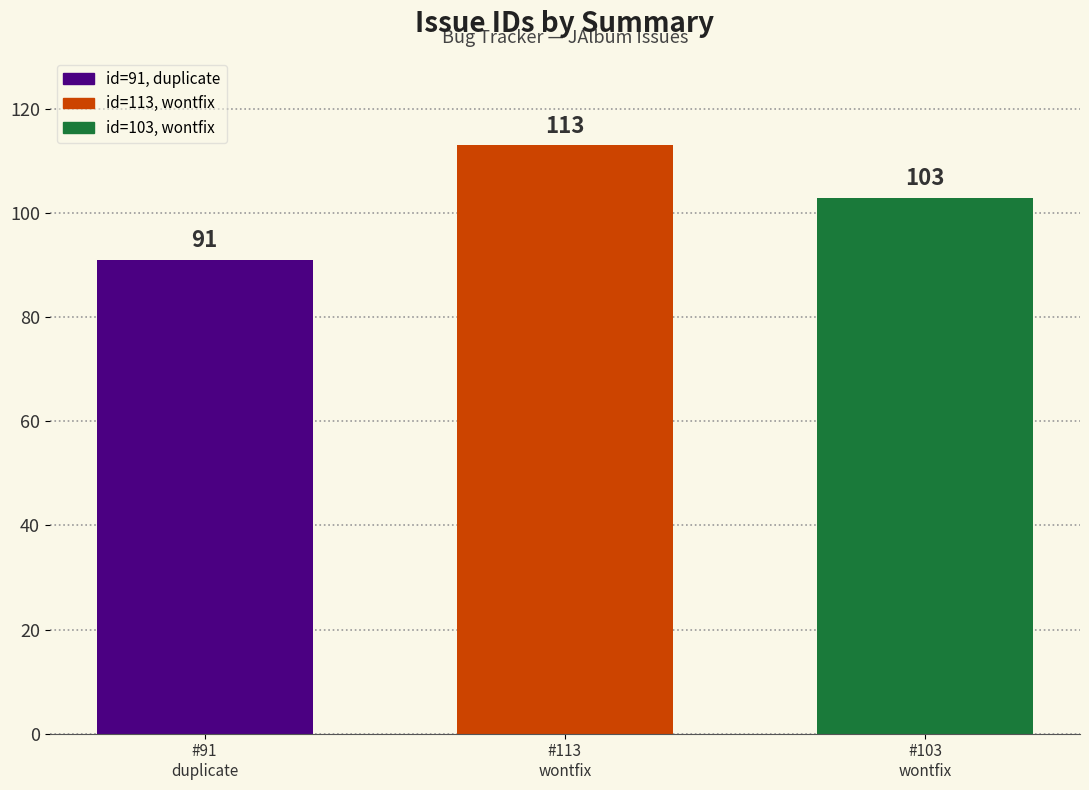

What is the greatest value displayed?

113